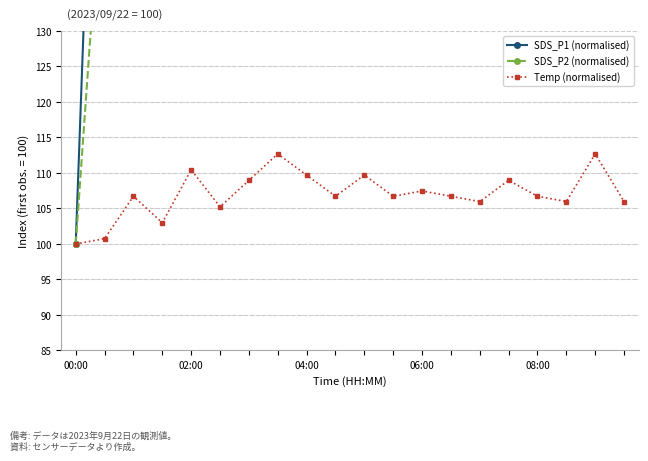

Is it true that SDS_P1 (normalised) equals 391.1 at 5?

False